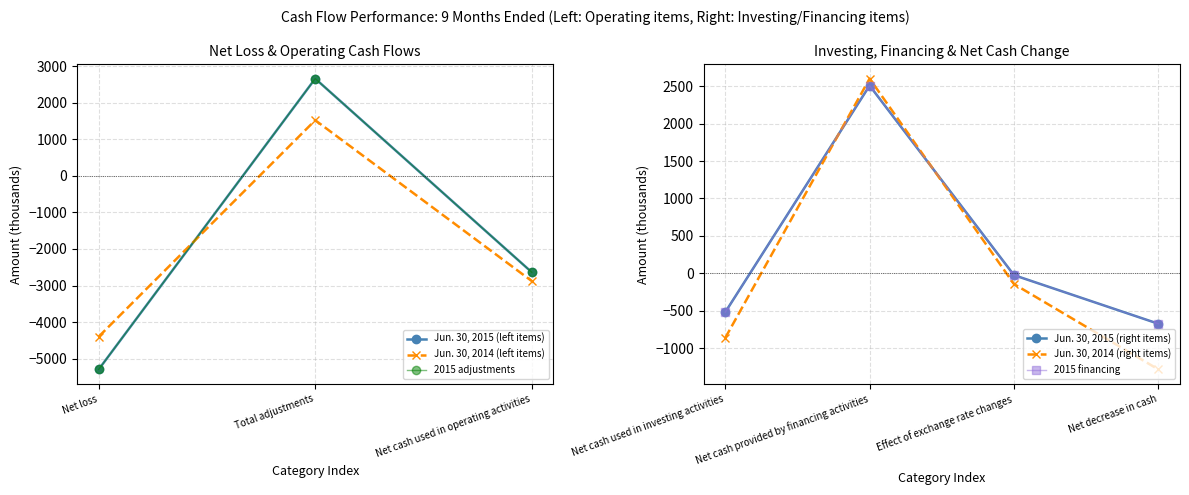

Where does the Jun. 30, 2015 series first go above -519?

Total adjustments